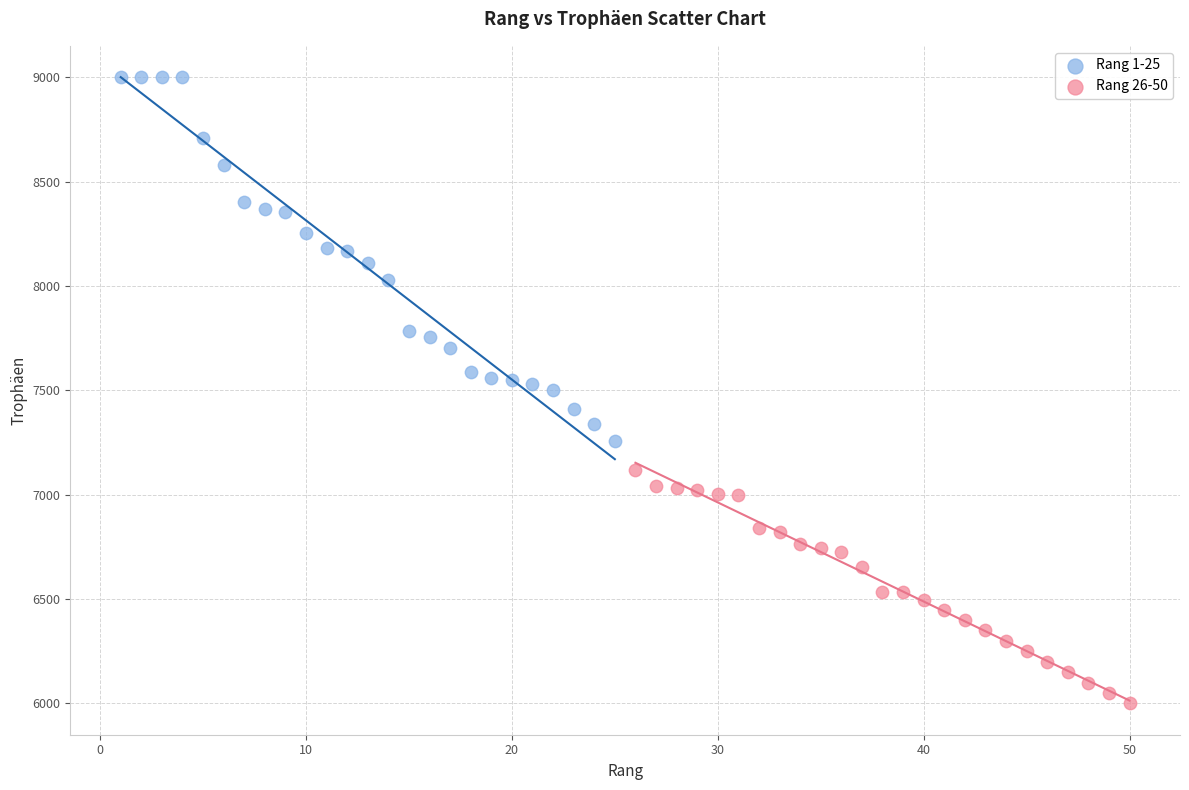

Which series reaches the maximum Y coordinate?

Rang 1-25